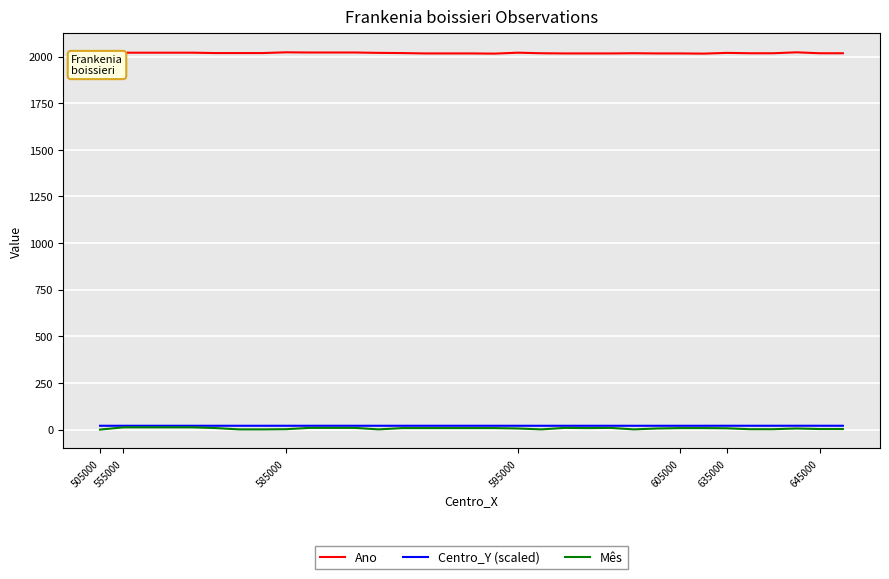

Where is Ano nearest to the value 2009?

17